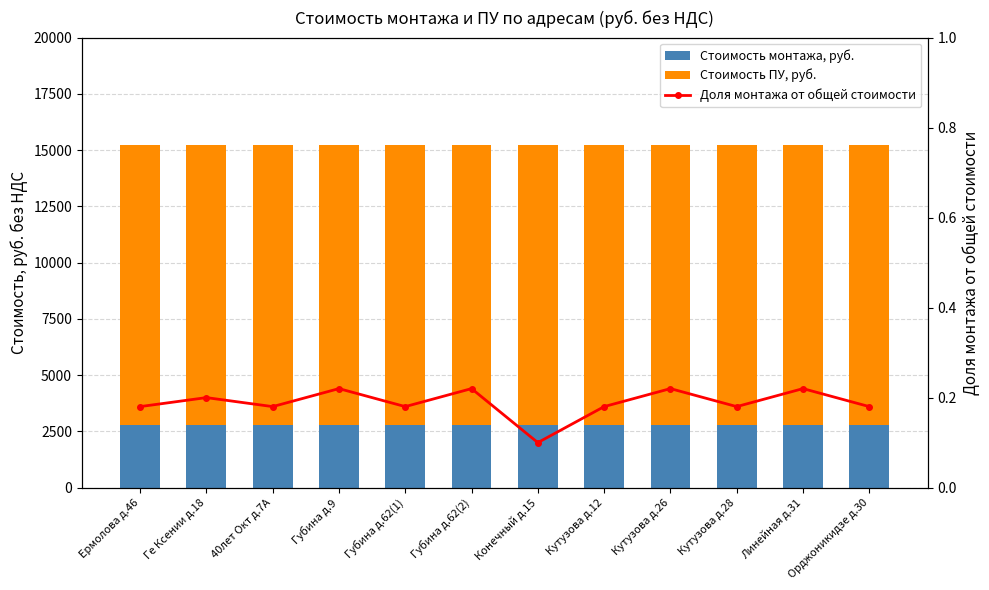

The value of Доля монтажа от общей стоимости at Кутузова д.28 is 0.2. True or false?

True